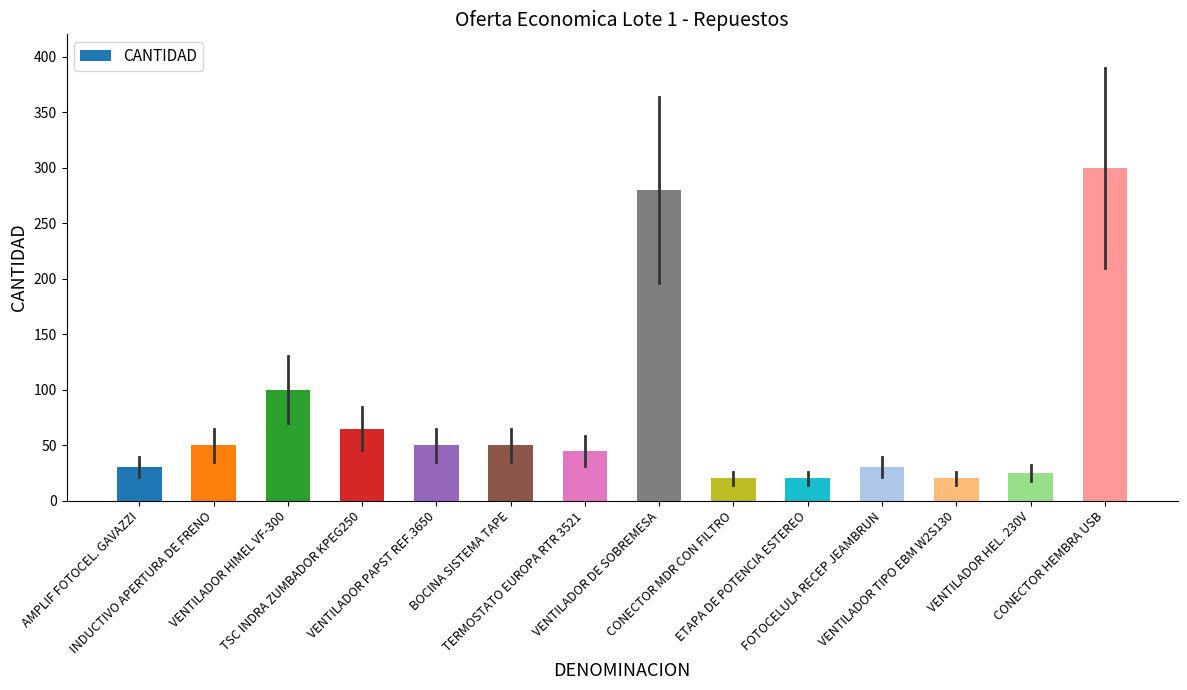

Which category has the highest value across all series?

CONECTOR HEMBRA USB